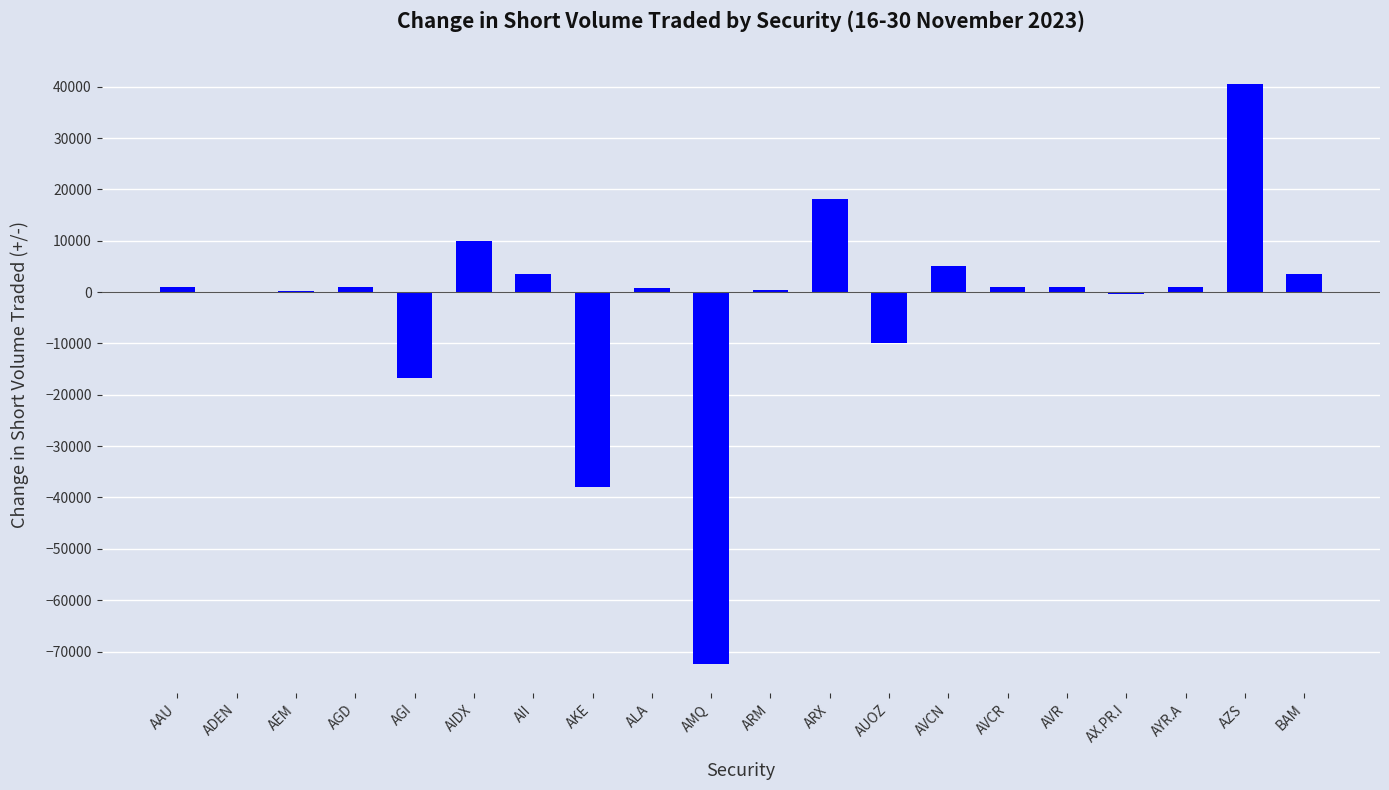

What is the greatest value displayed?

40500